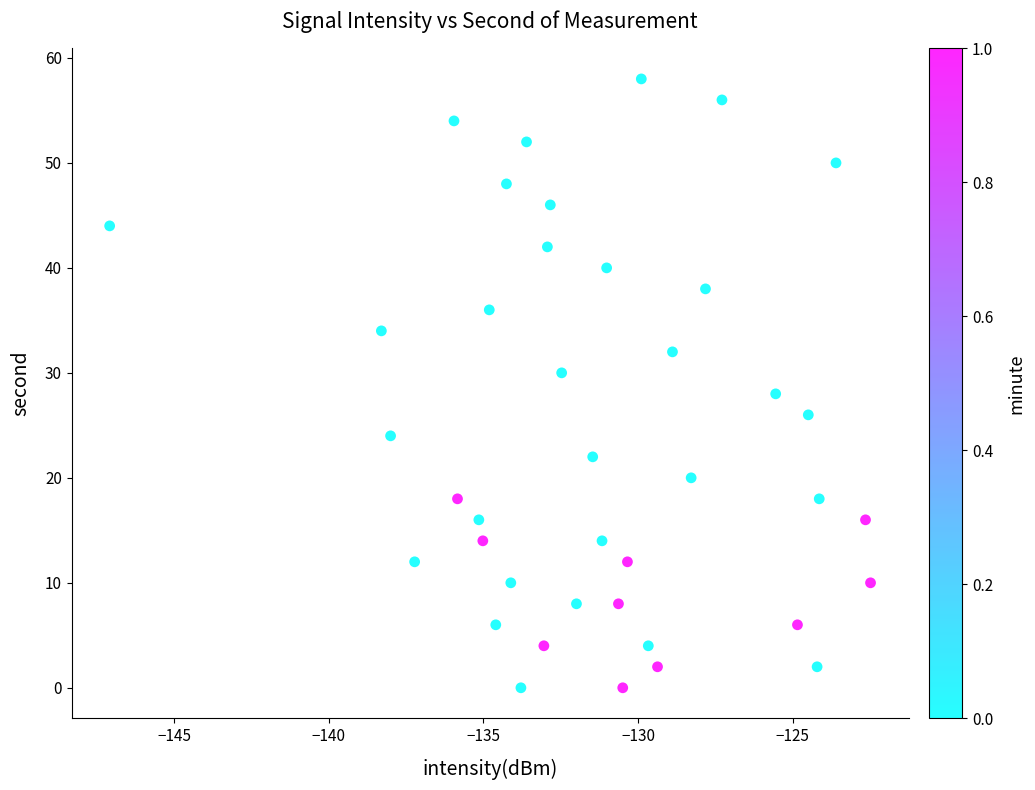

What is the range of Y values (max minus min)?

58